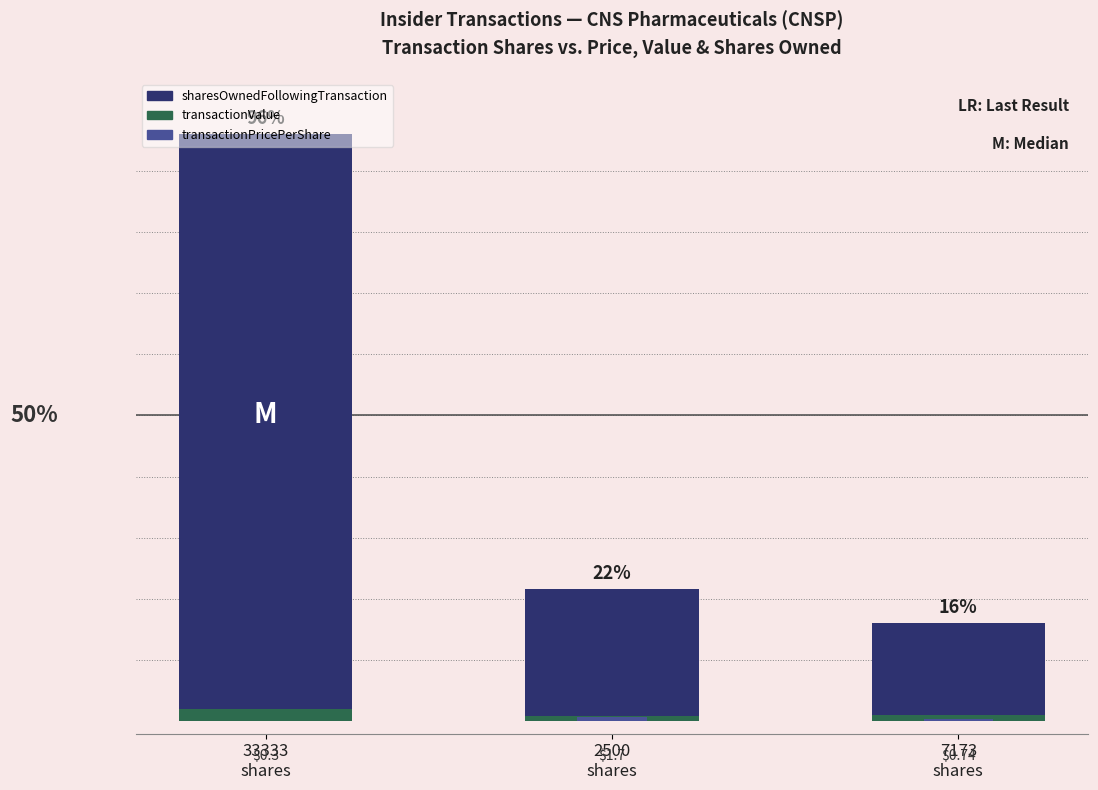

The sharesOwnedFollowingTransaction series shows 28.4 at 7173
shares. True or false?

False